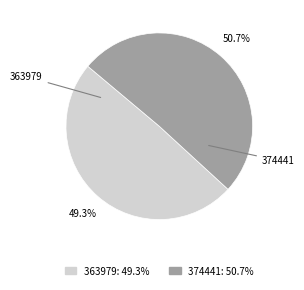

To the nearest percent, what portion does 363979 represent?

49%